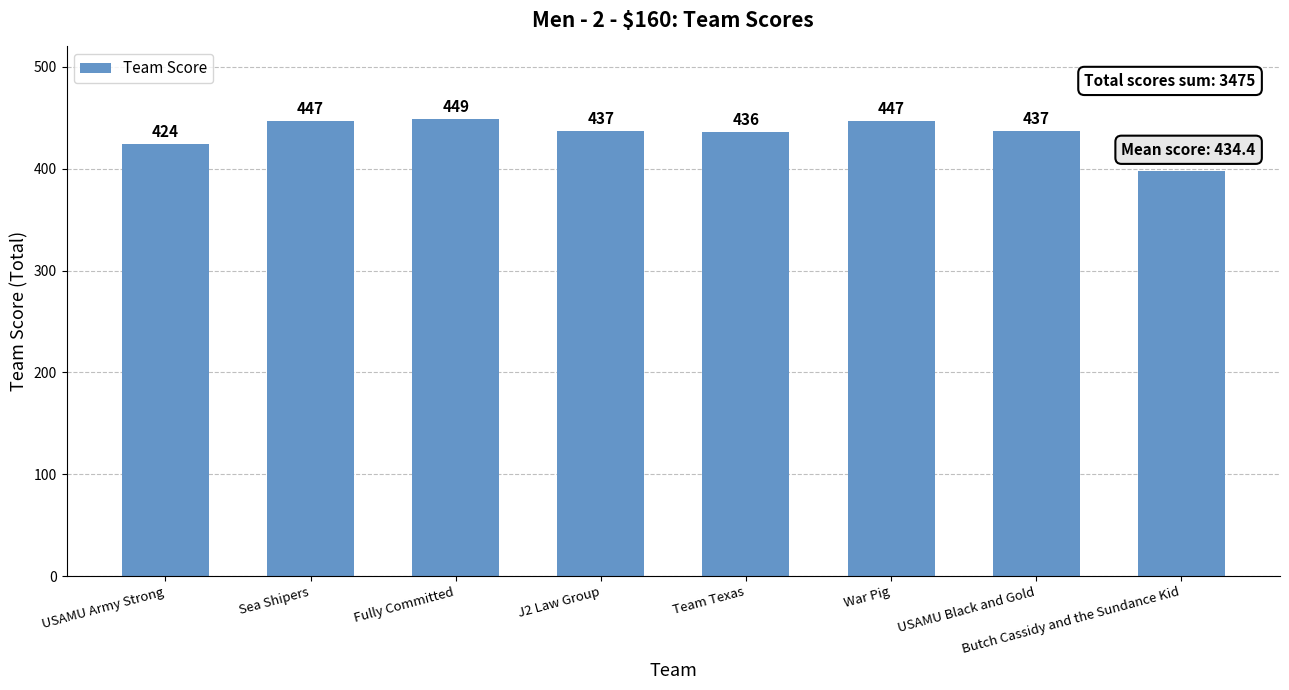

Which label corresponds to the smallest value in the chart?

Butch Cassidy and the Sundance Kid